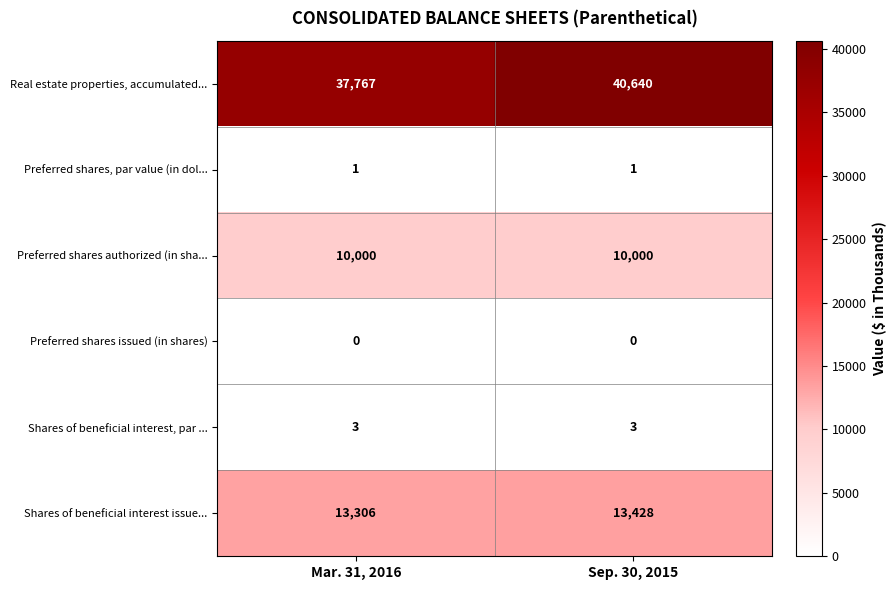

The Real estate properties, accumulated... series shows 13489 at Sep. 30, 2015. True or false?

False